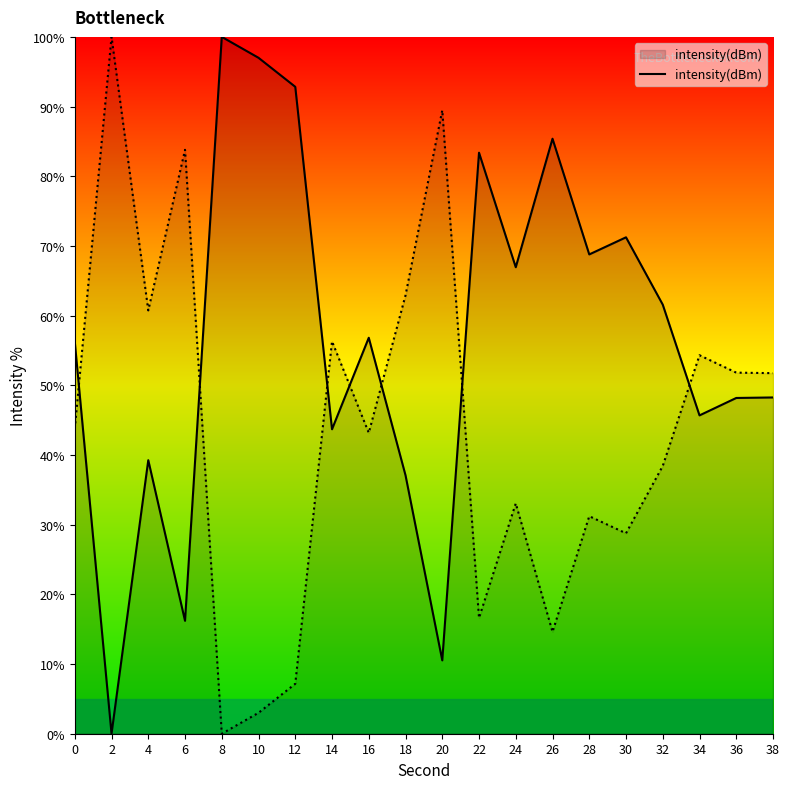

How many values are below 56?

9